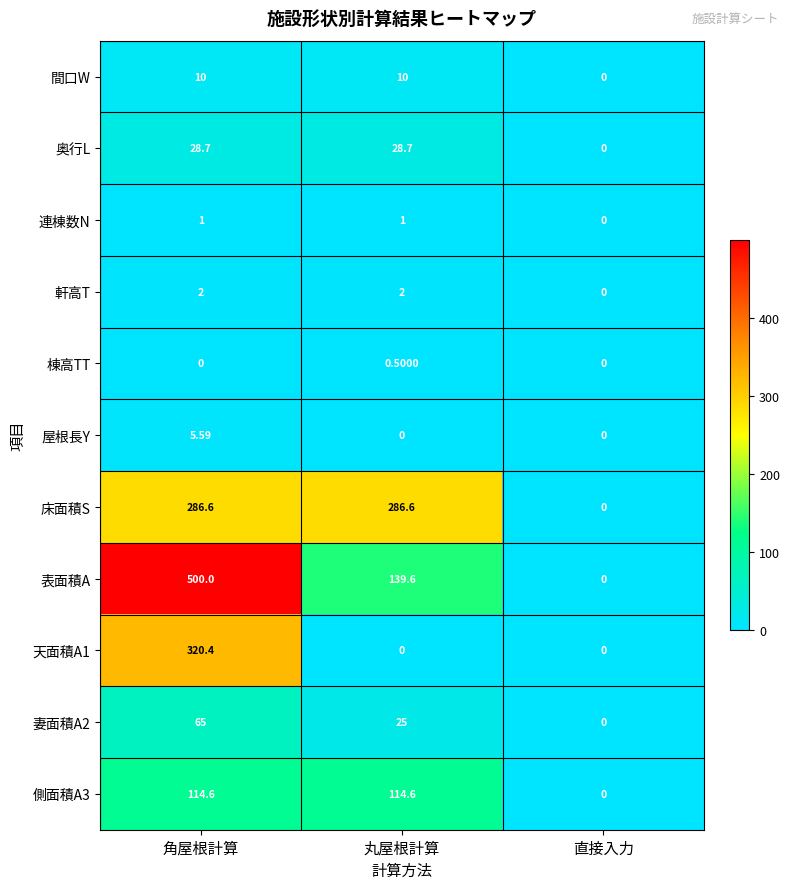

At which category is the sum across all series the highest?

角屋根計算